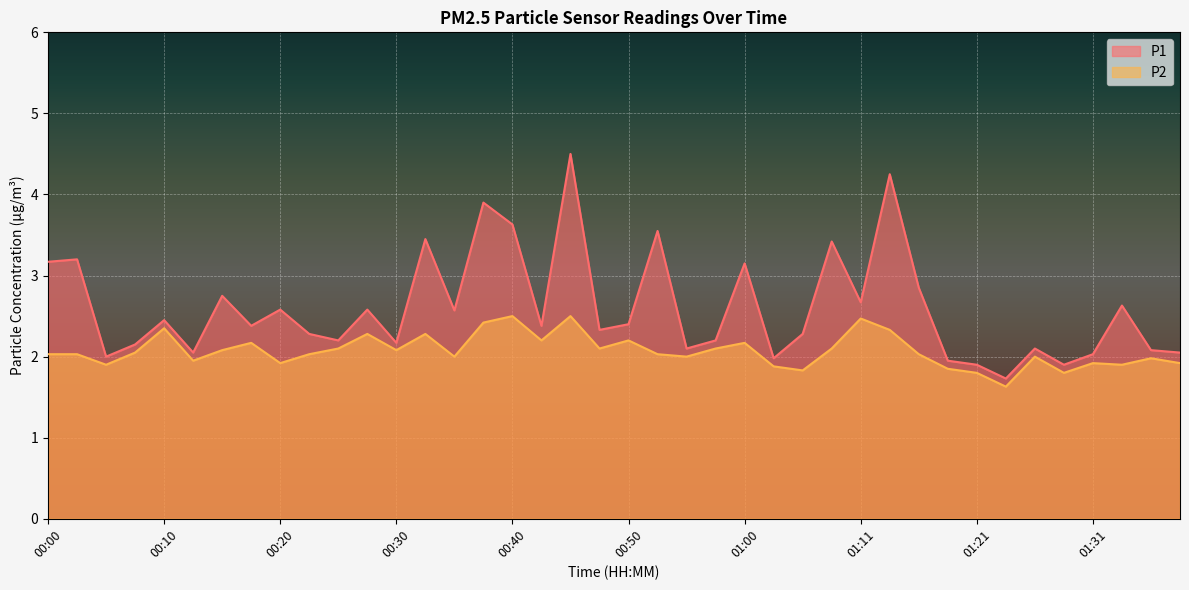

How many values in the P2 series exceed 2?

24